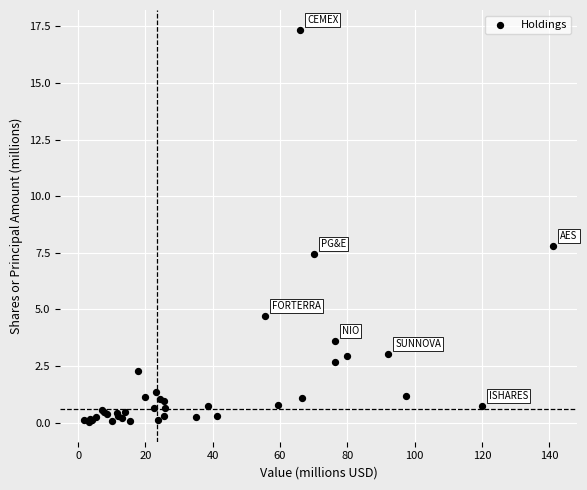

What Y value in the scatter plot is closest to 8?

7.8